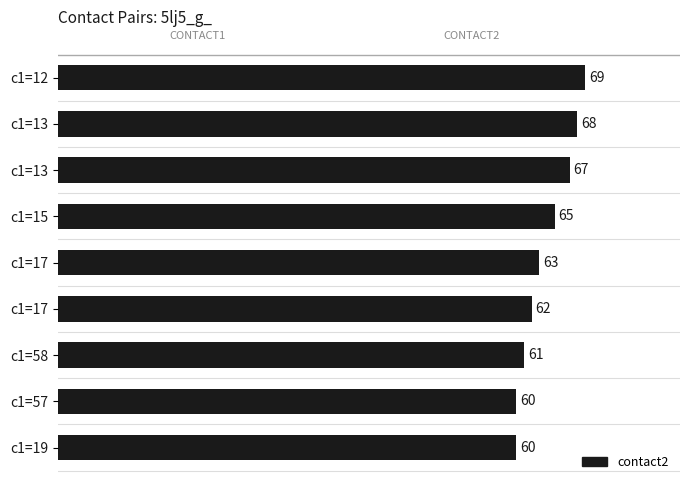

What is the difference between the maximum and minimum values?

9